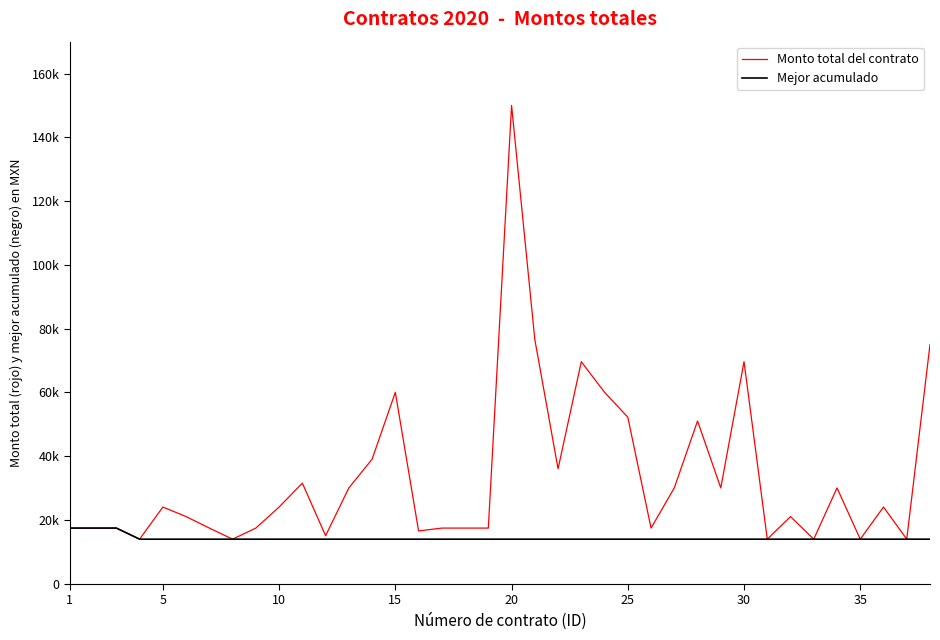

Rank the series by their average value, from lowest to highest.

Mejor acumulado, Monto total del contrato